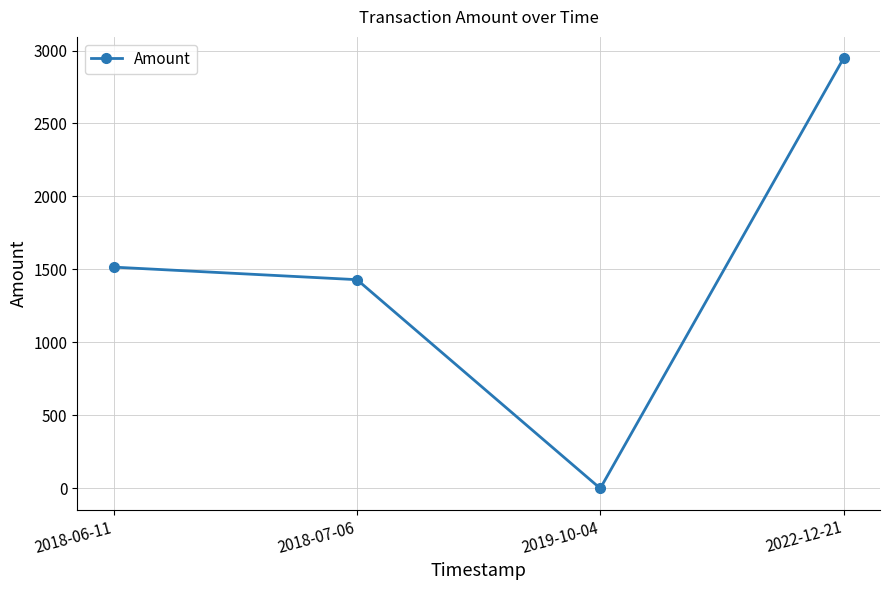

Rank the categories by value from highest to lowest.

2022-12-21, 2018-06-11, 2018-07-06, 2019-10-04